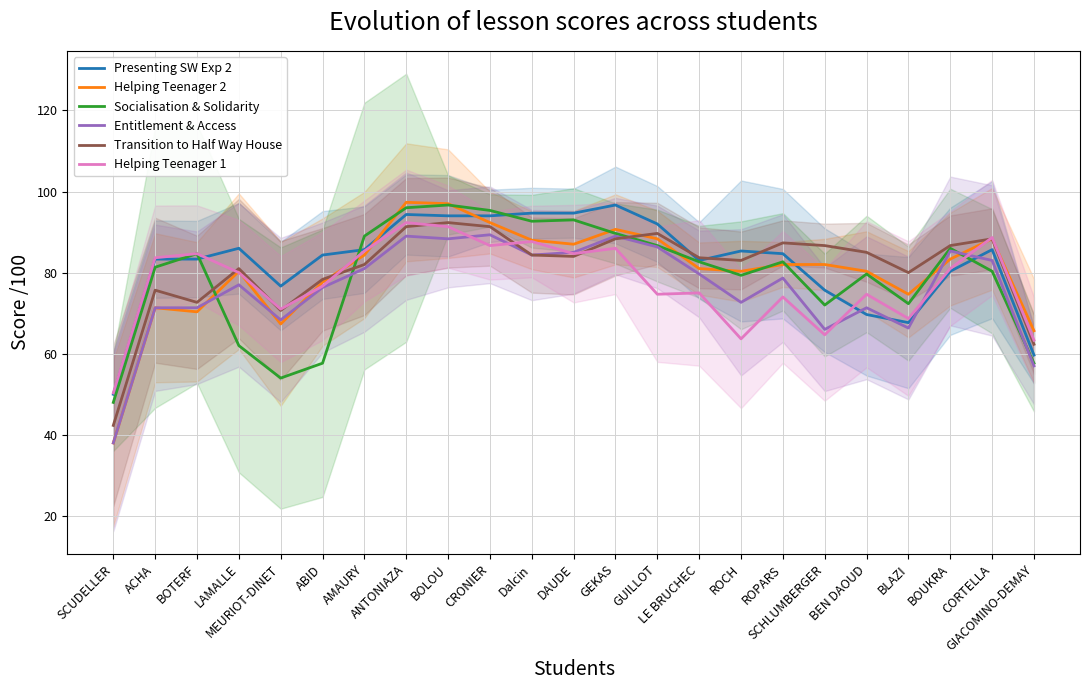

The Entitlement & Access series shows 76.3 at ABID. True or false?

True